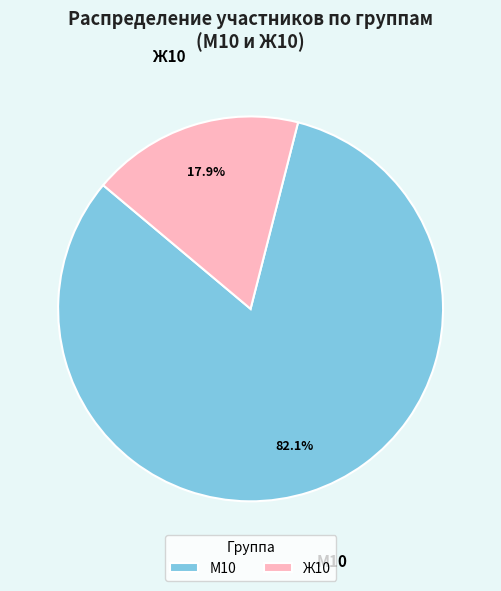

To the nearest percent, what portion does Ж10 represent?

18%